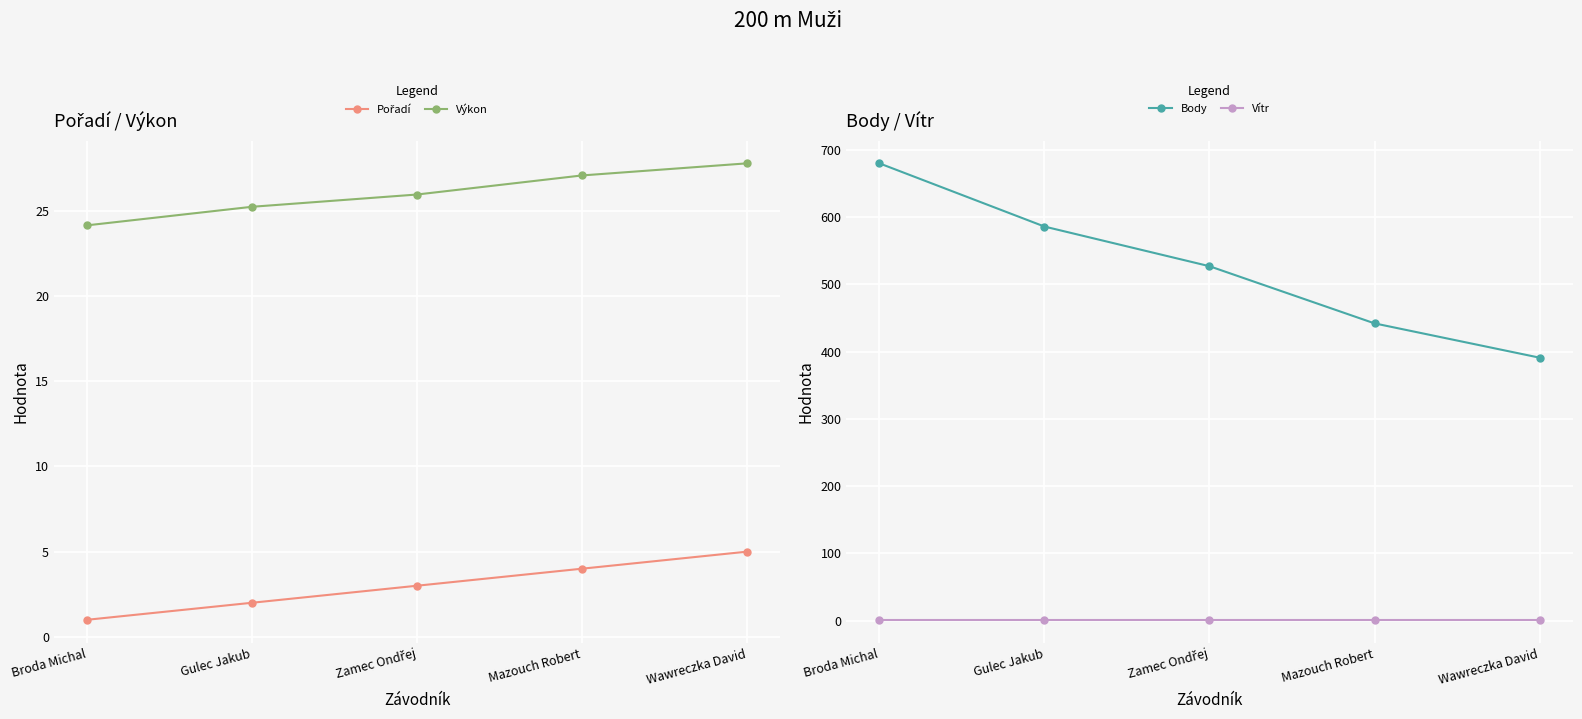

What is the difference between the maximum and second lowest values in the Pořadí series?

3.0